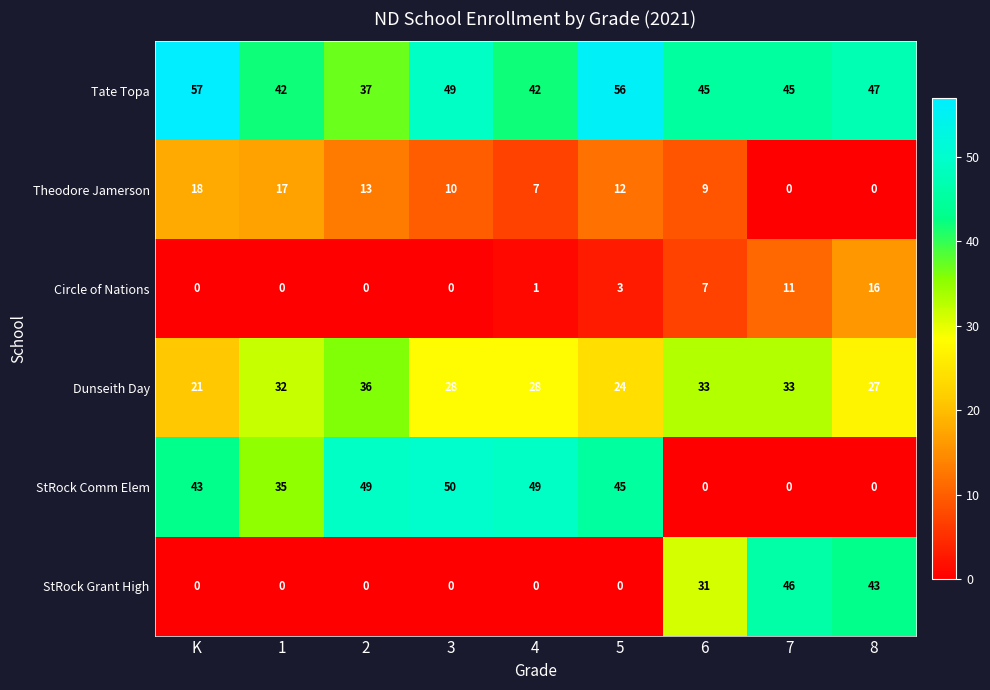

How many values in the Tate Topa series are below 45?

3